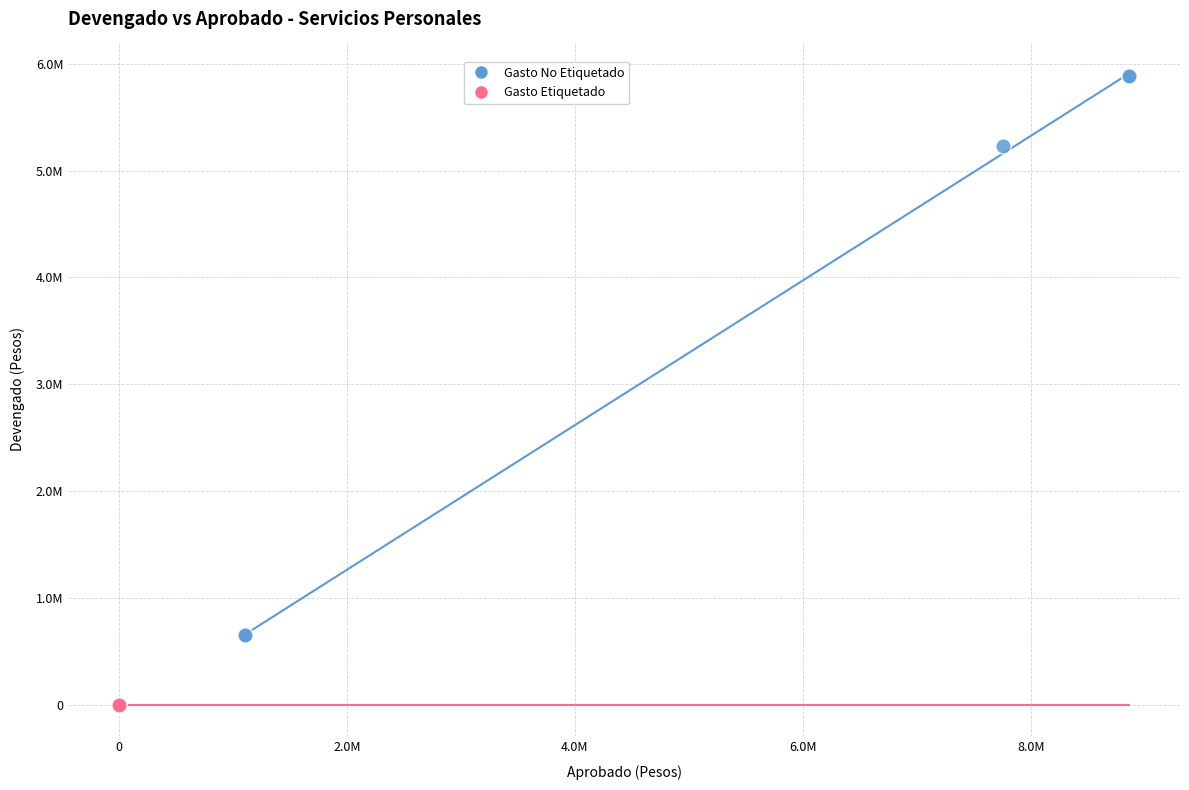

Which series reaches the maximum Y coordinate?

Gasto No Etiquetado